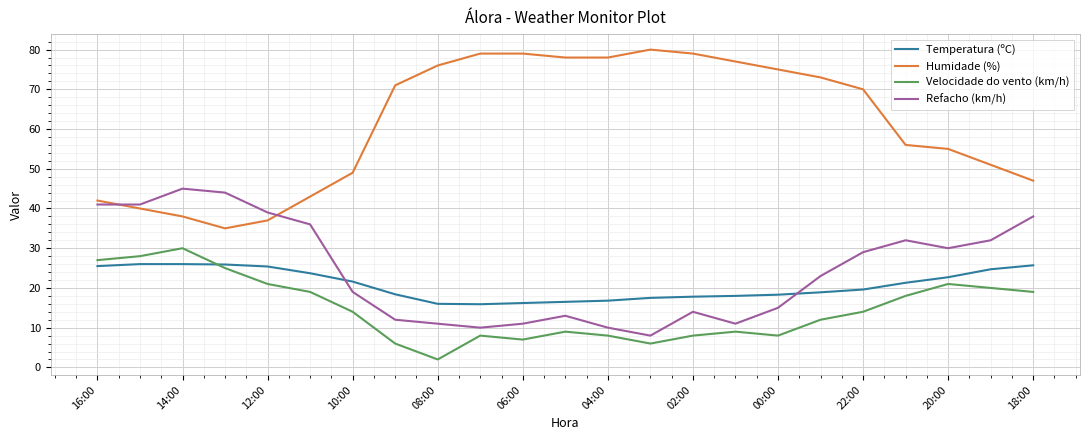

Which series has the largest total across all categories?

Humidade (%)